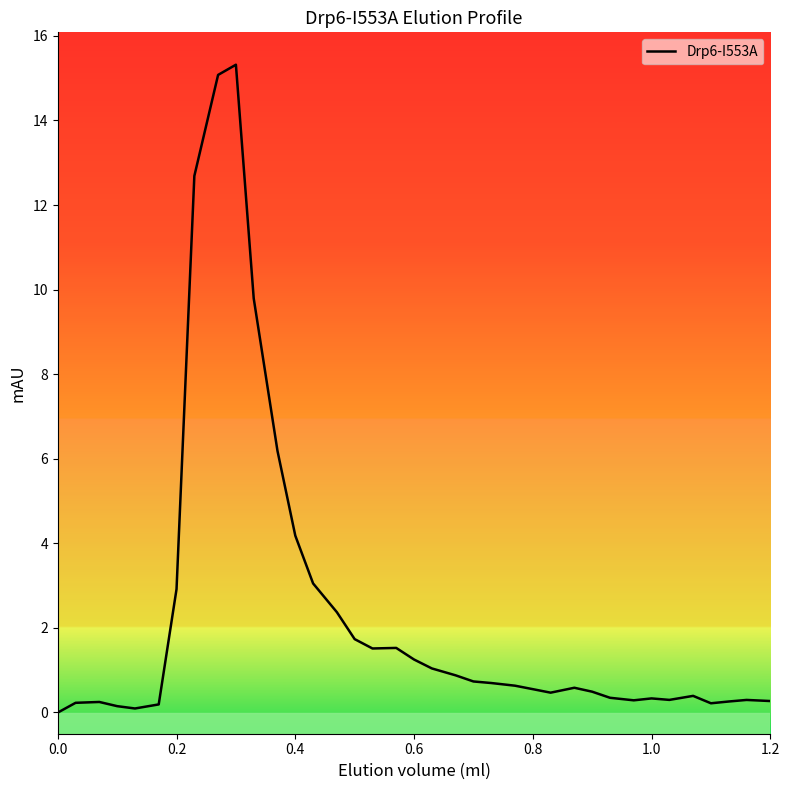

What is the difference between the maximum and minimum values?

15.3